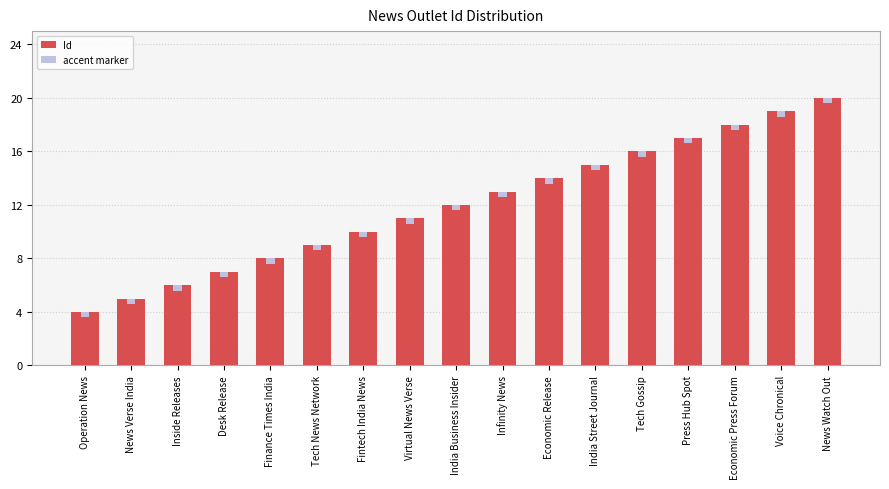

Rank the series by their average value, from highest to lowest.

Id, accent marker